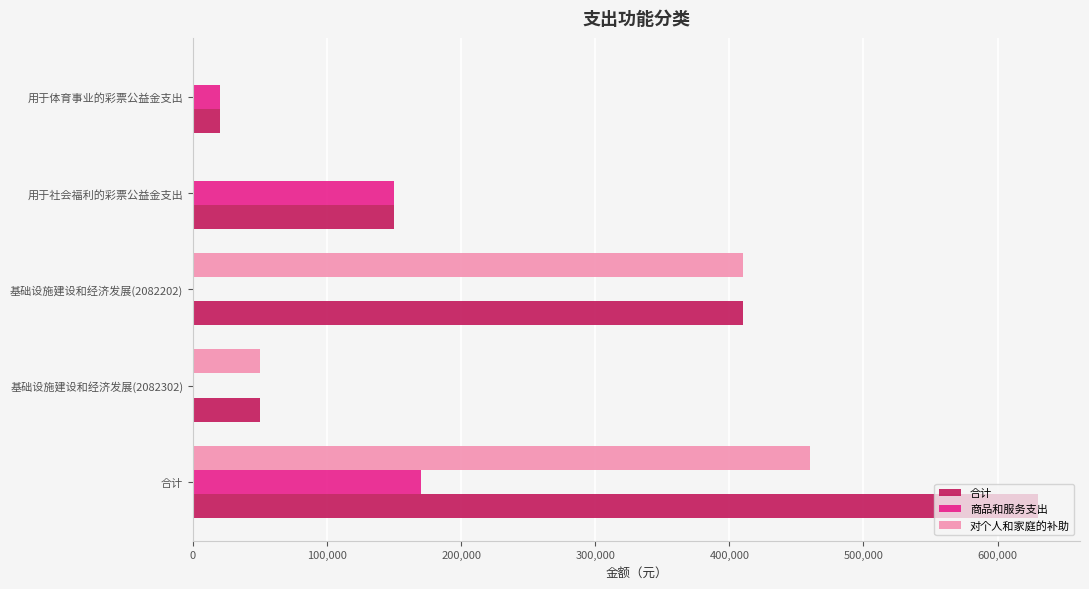

Which series has the largest range (max minus min)?

合计